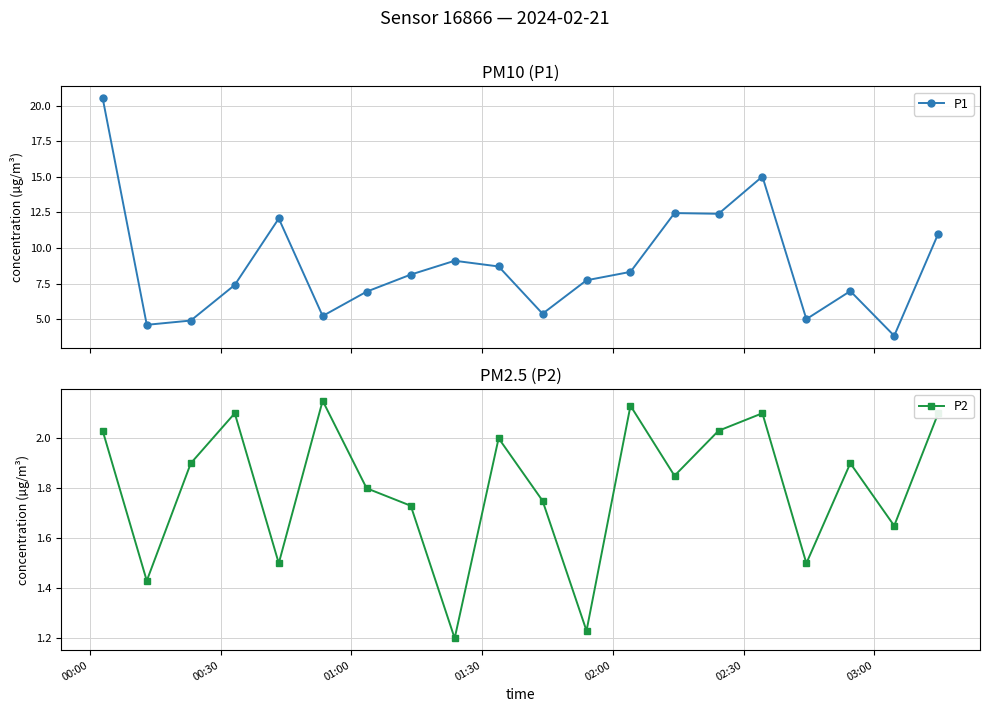

What is the lowest value of the P1 series?

3.8